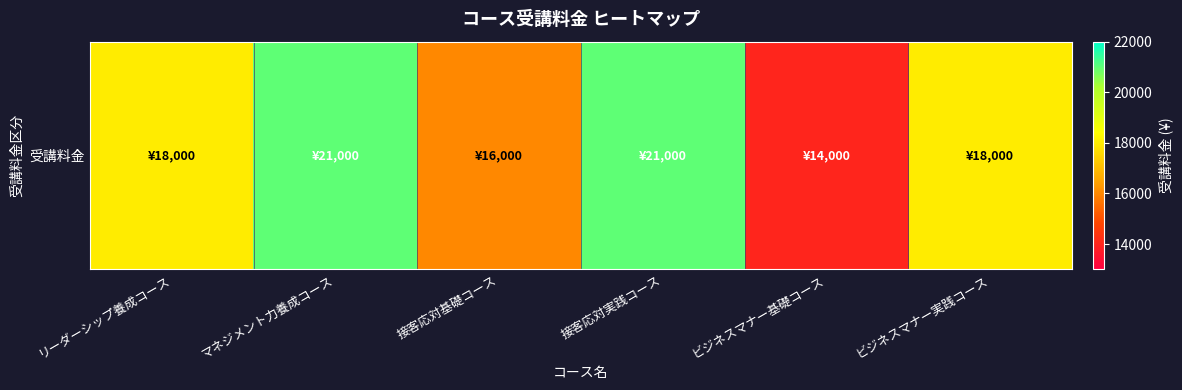

List the labels in order of value, largest first.

マネジメント力養成コース, 接客応対実践コース, リーダーシップ養成コース, ビジネスマナー実践コース, 接客応対基礎コース, ビジネスマナー基礎コース